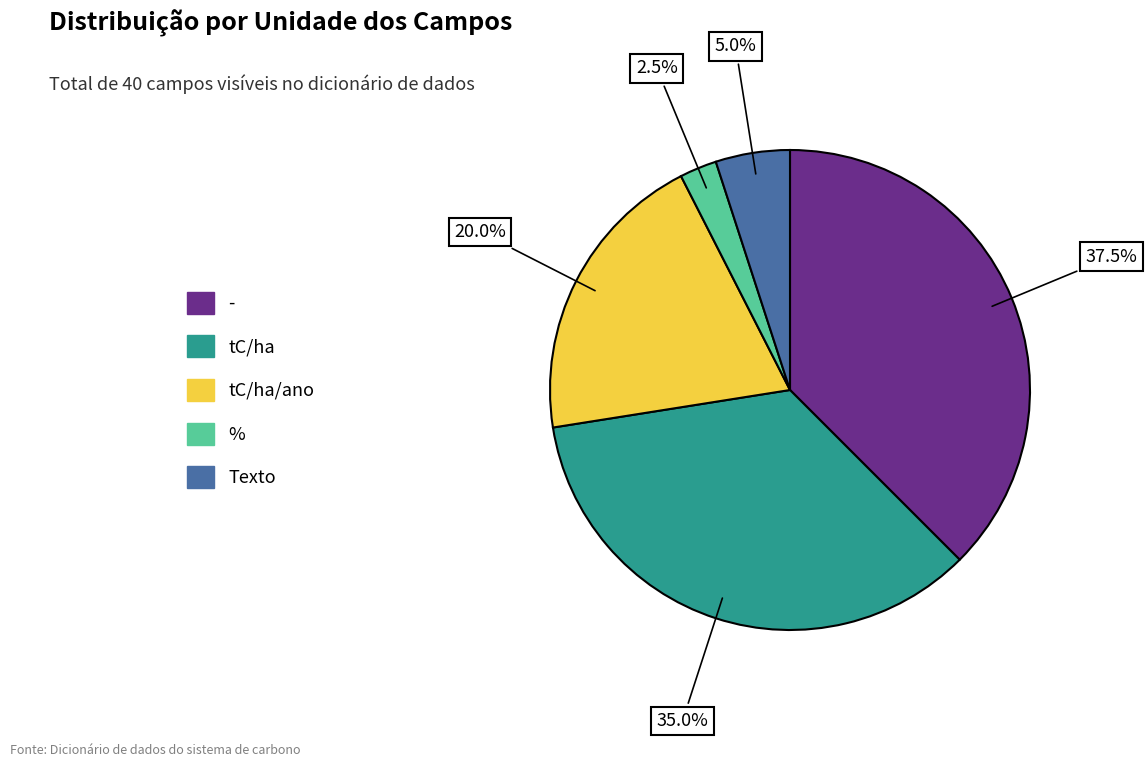

Is there a majority slice in this chart?

No